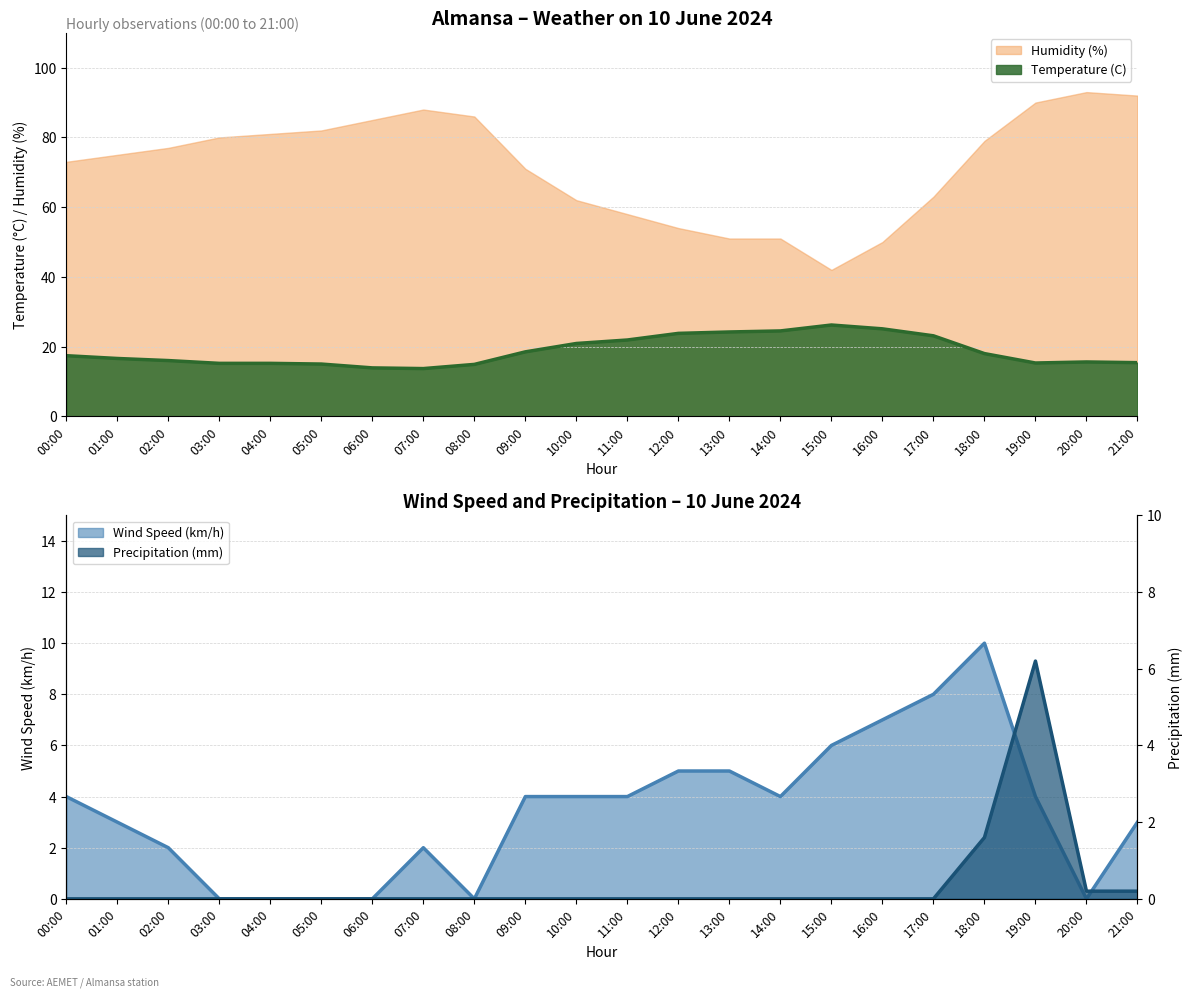

What is the sum of all Wind Speed (km/h) values?

75.0